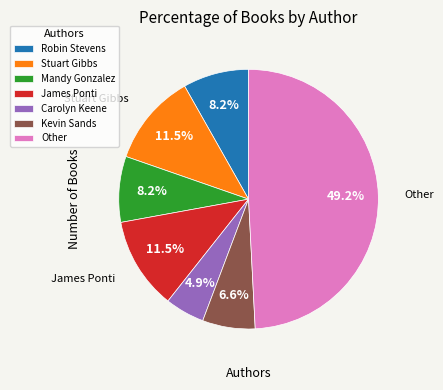

Is there a majority slice in this chart?

No